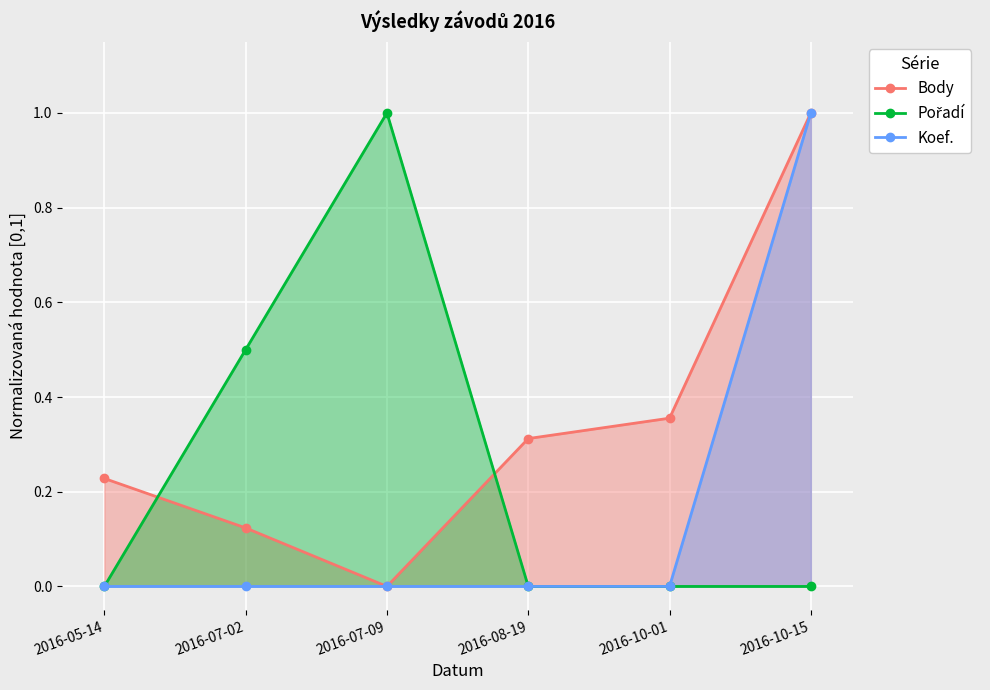

How many values in the Koef. series exceed 0?

1